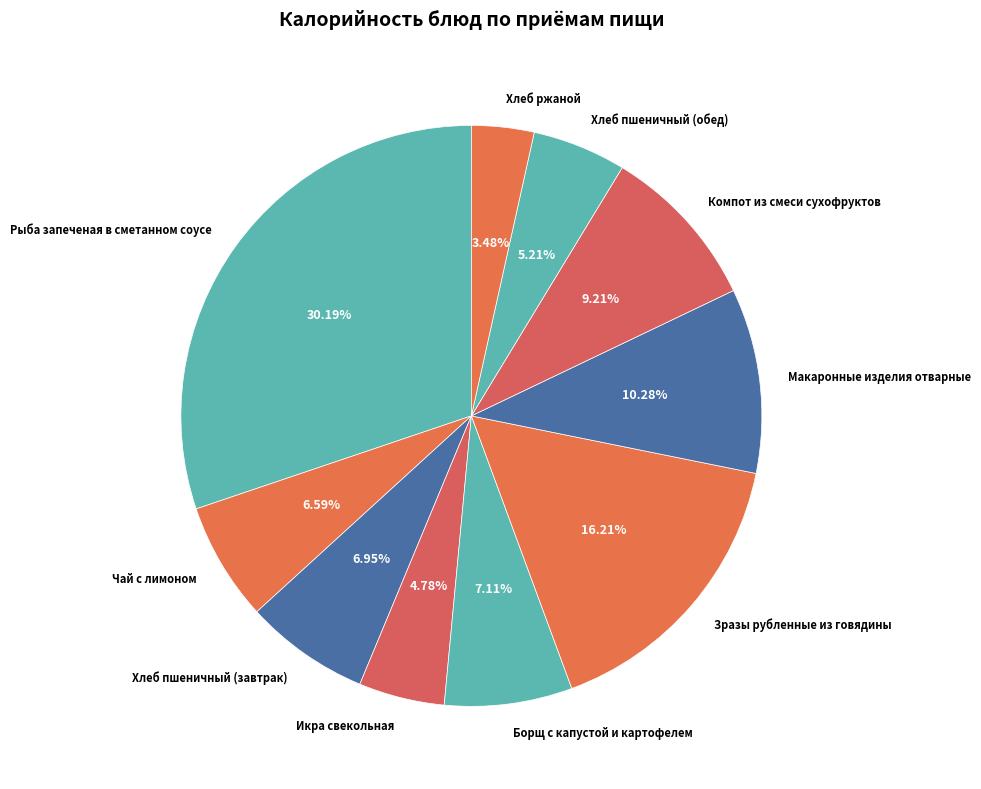

Do Хлеб ржаной and Хлеб пшеничный (обед) together represent more than half of the pie?

No